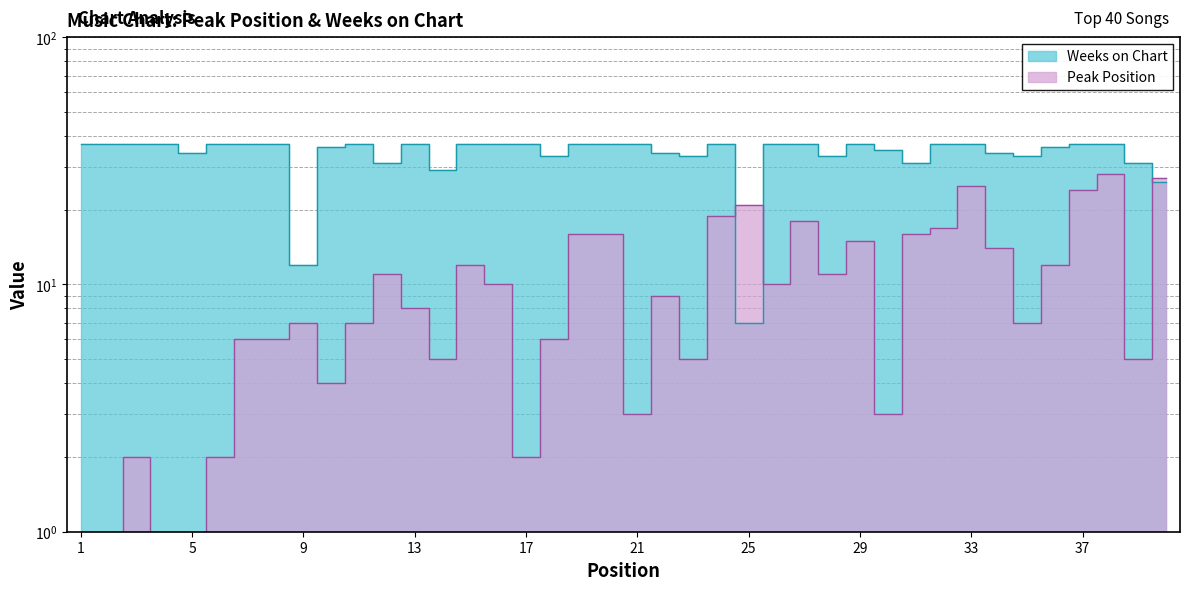

Which category has the lowest value across all series?

1